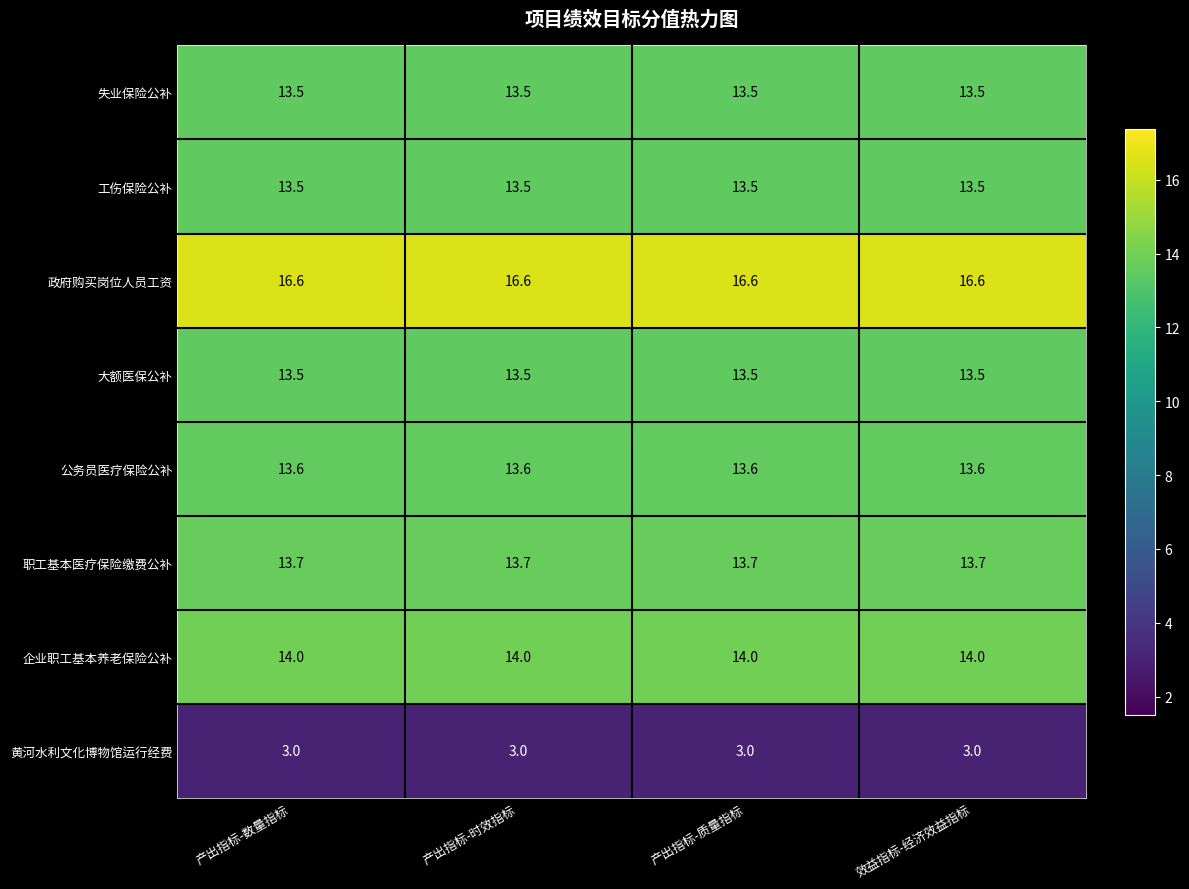

What is the greatest value displayed?

16.6